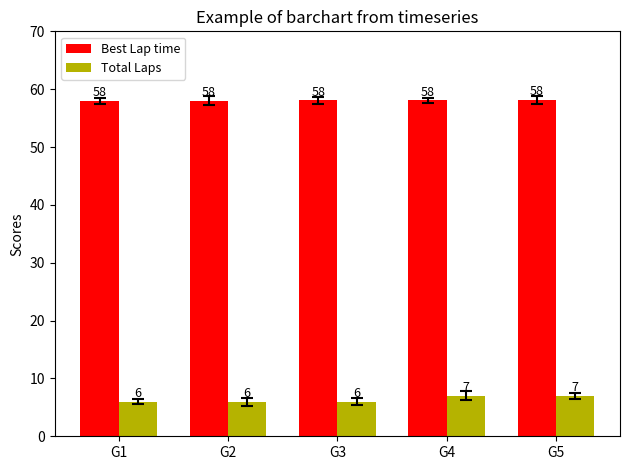

Which series has the widest spread of values?

Total Laps